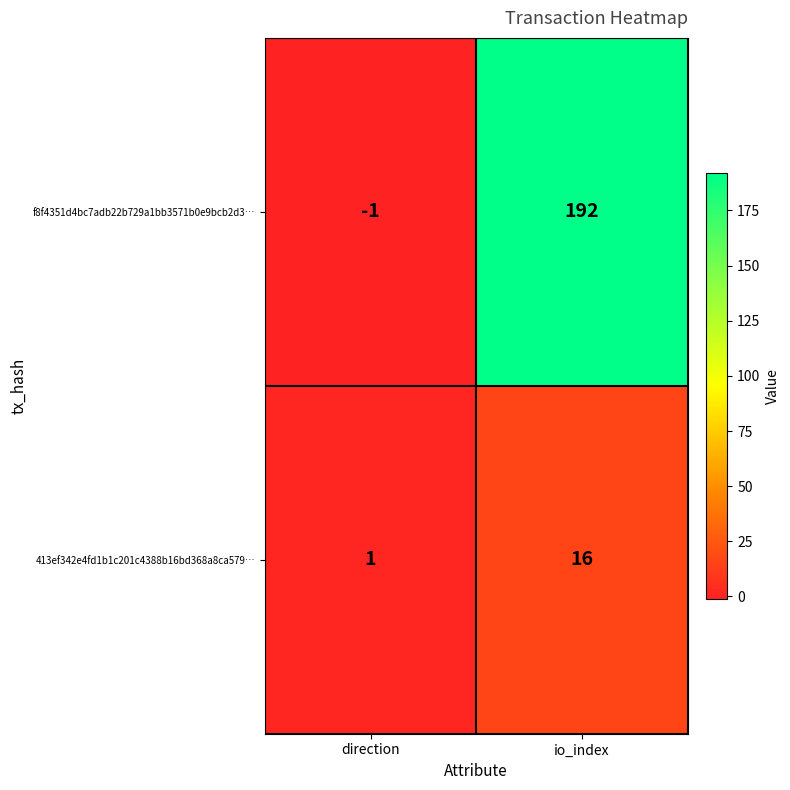

What is the approximate value of f8f4351d4bc7adb22b729a1bb3571b0e9bcb2d3… at io_index, to the nearest 10?

190